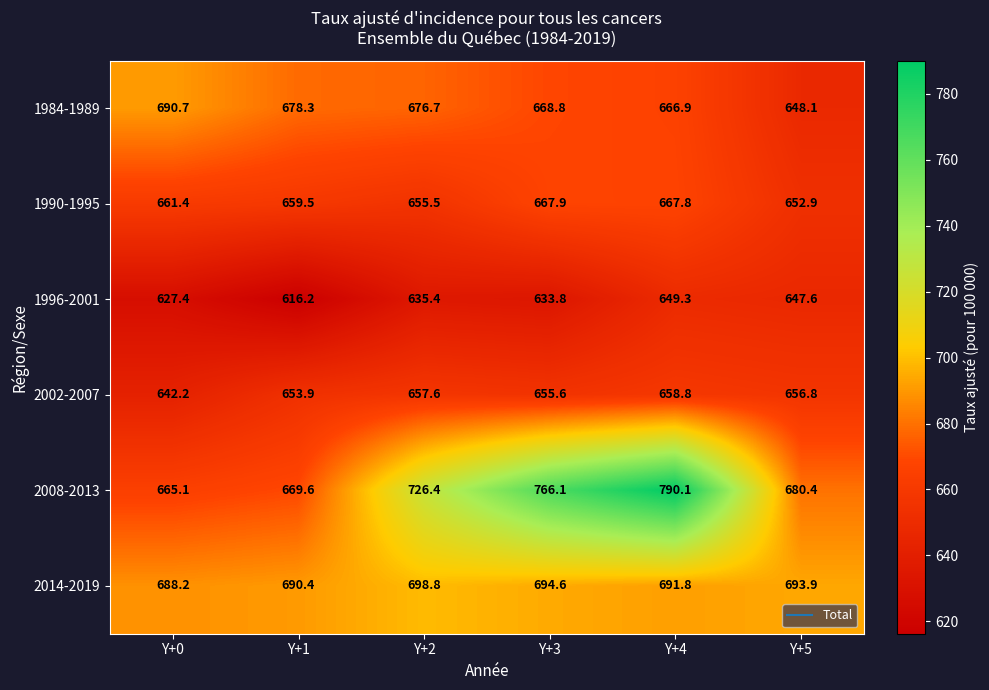

Where does the 2008-2013 series first go above 726?

Y+2